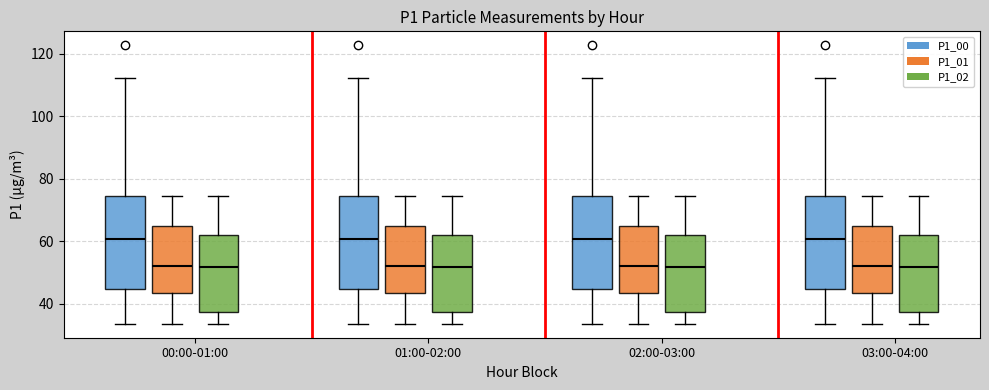

Reading left to right, read every box against the y-axis: the position of its median line, the range the box covers, and the ends of its whiskers. The values are not printed on the chart, so give them approximately, as read against the axis.

00:00-01:00 (P1_00): median 60, box 44 to 74, whiskers 34 to 112
00:00-01:00 (P1_01): median 52, box 44 to 64, whiskers 34 to 74
00:00-01:00 (P1_02): median 52, box 38 to 62, whiskers 34 to 74
01:00-02:00 (P1_00): median 60, box 44 to 74, whiskers 34 to 112
01:00-02:00 (P1_01): median 52, box 44 to 64, whiskers 34 to 74
01:00-02:00 (P1_02): median 52, box 38 to 62, whiskers 34 to 74
02:00-03:00 (P1_00): median 60, box 44 to 74, whiskers 34 to 112
02:00-03:00 (P1_01): median 52, box 44 to 64, whiskers 34 to 74
02:00-03:00 (P1_02): median 52, box 38 to 62, whiskers 34 to 74
03:00-04:00 (P1_00): median 60, box 44 to 74, whiskers 34 to 112
03:00-04:00 (P1_01): median 52, box 44 to 64, whiskers 34 to 74
03:00-04:00 (P1_02): median 52, box 38 to 62, whiskers 34 to 74